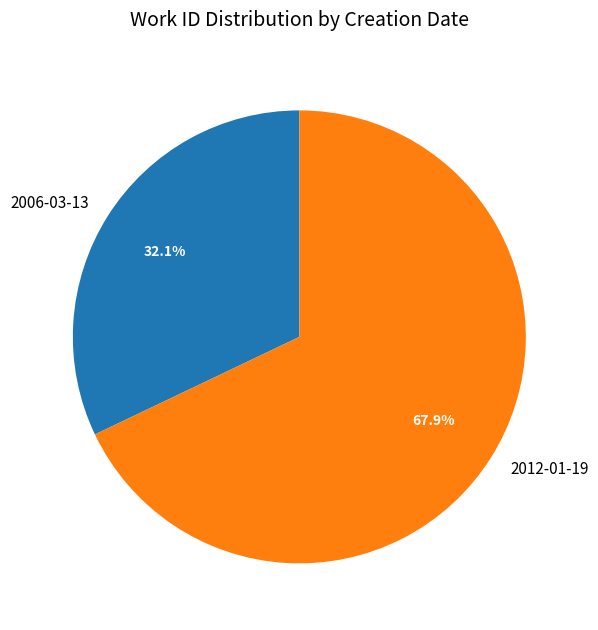

To the nearest percent, what percentage of the pie is 2012-01-19?

68%